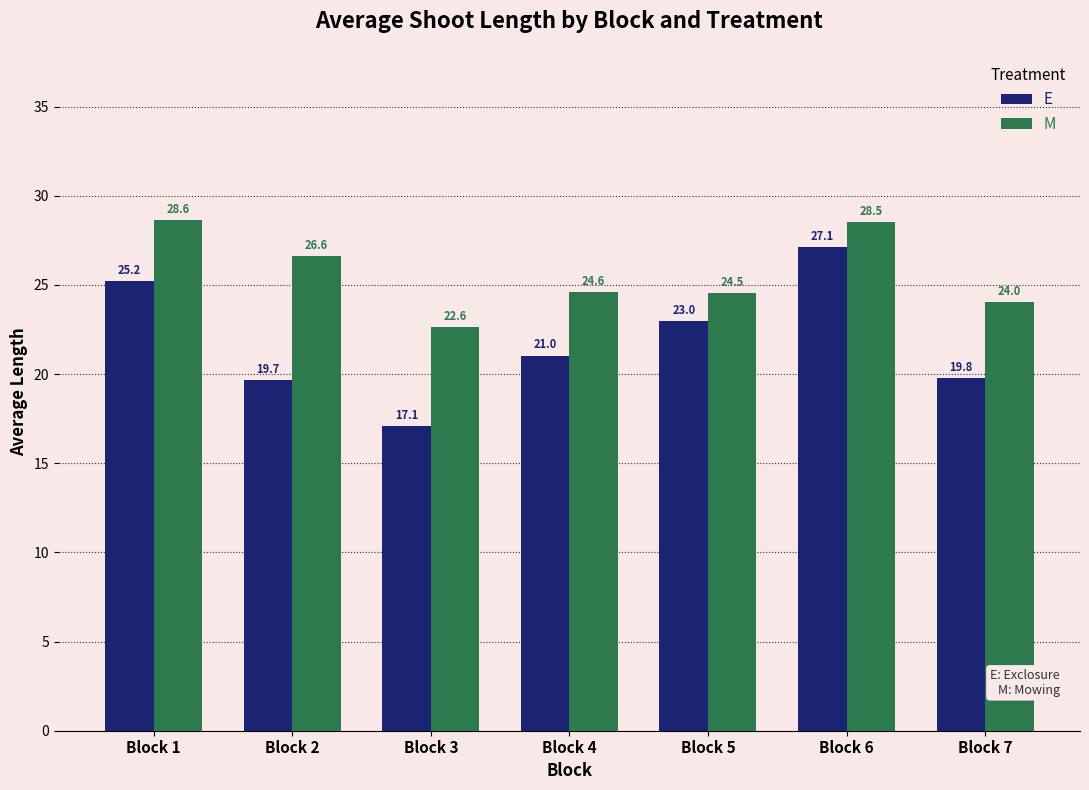

What is the sum of the E values at Block 4 and Block 1?

46.3